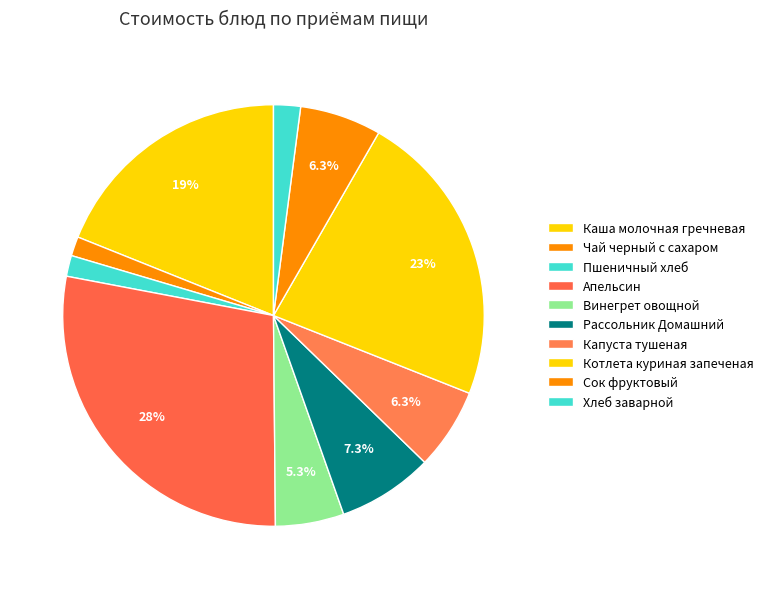

The Апельсин slice represents 14% of the pie. True or false?

False